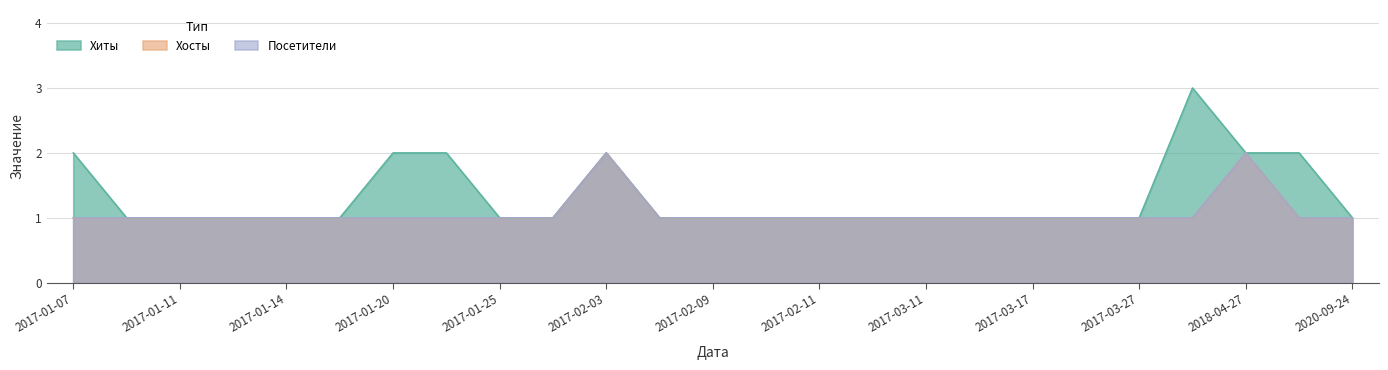

How many data points does each series have?

25